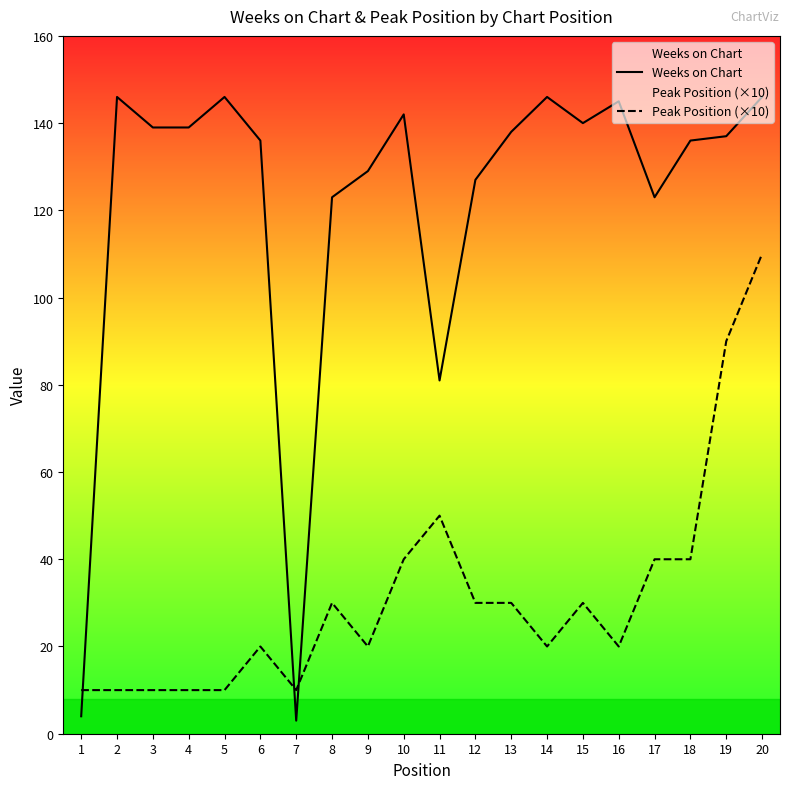

Reading left to right, extract all data points from this chart.

Weeks on Chart: 4	146	139	139	146	136	3	123	129	142	81	127	138	146	140	145	123	136	137	146
Peak Position (×10): 10	10	10	10	10	20	10	30	20	40	50	30	30	20	30	20	40	40	90	110